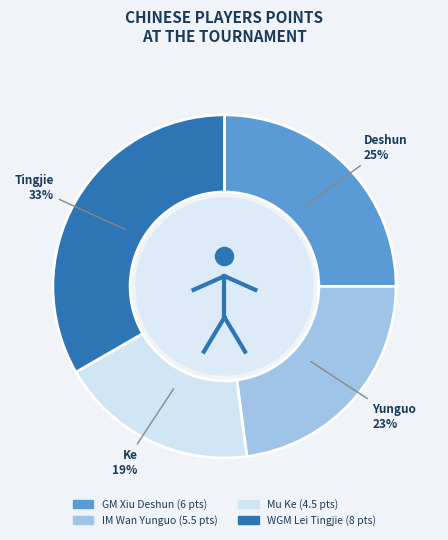

Which slice is the smallest?

Mu Ke